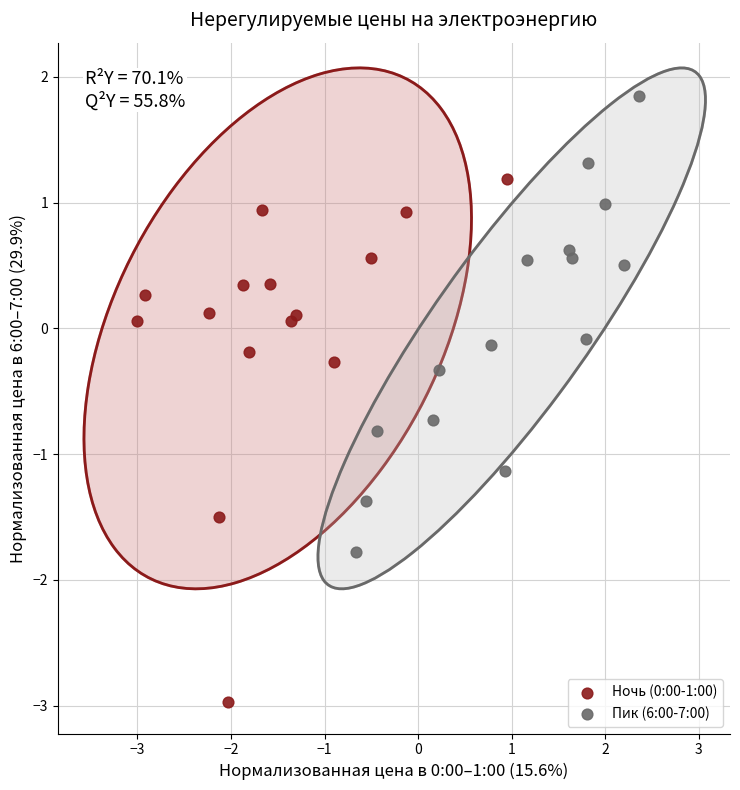

Which series has the widest spread of Y values?

Ночь (0:00-1:00)